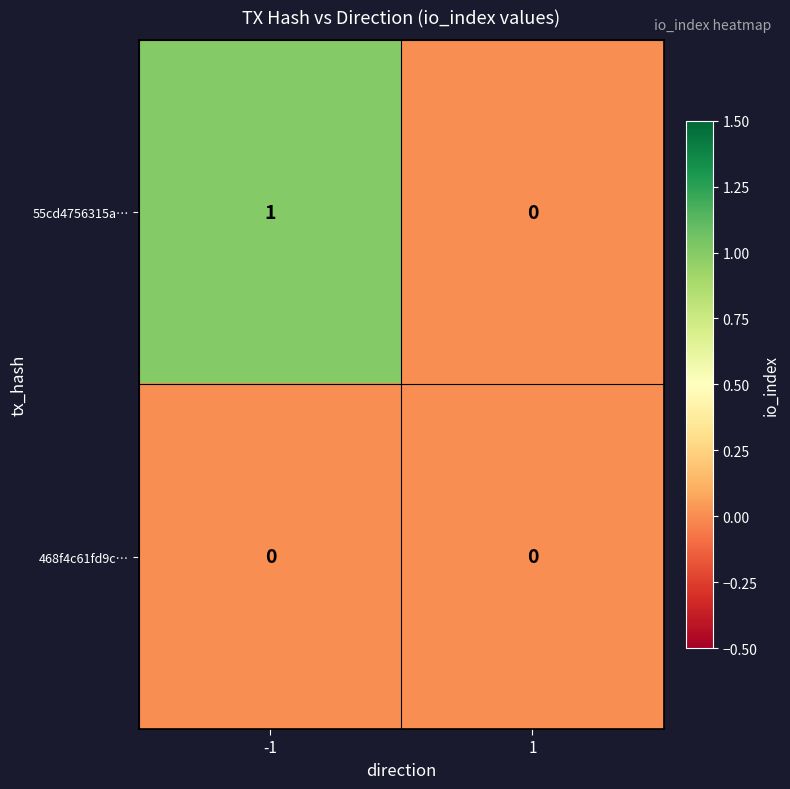

Rank the series at -1 from highest to lowest value.

55cd4756315a…, 468f4c61fd9c…